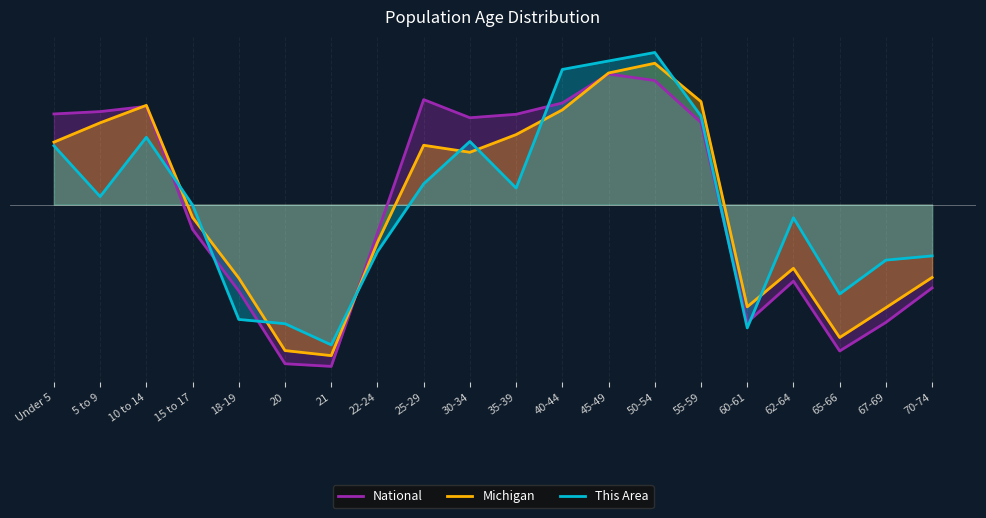

What is the label of the 9th point from the left?

25-29